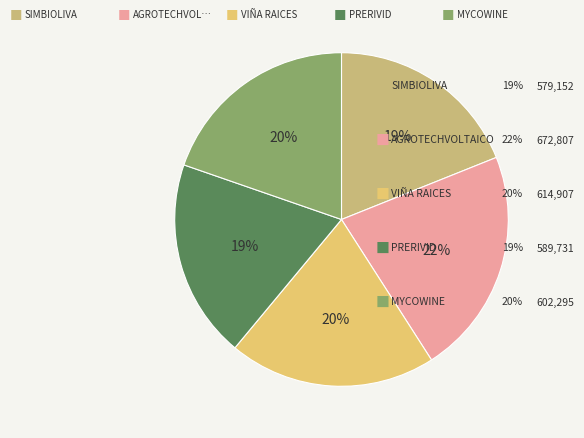

How many segments does this pie chart have?

5